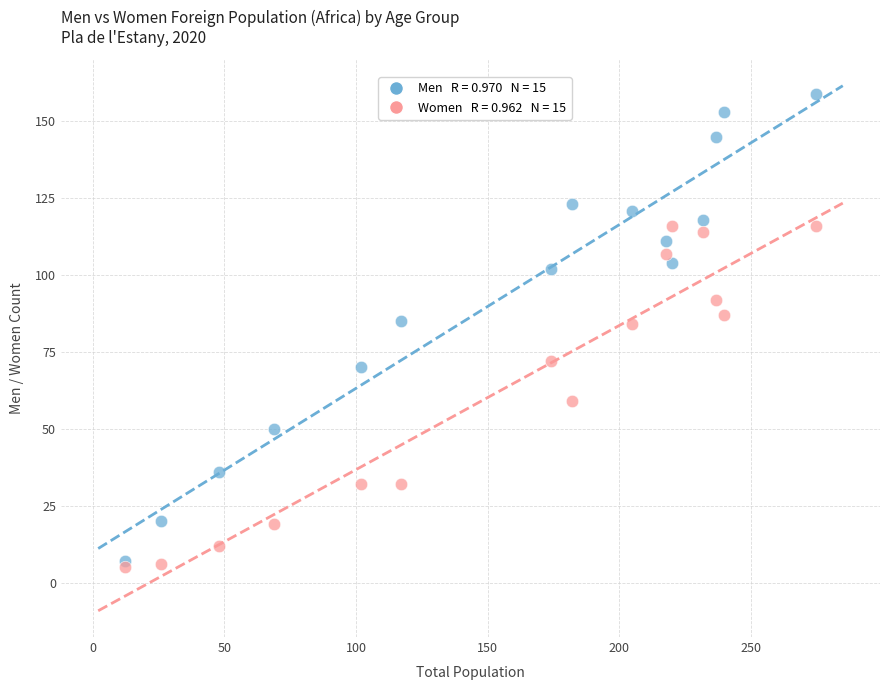

Across all data points, what is the range of Y values (max minus min)?

154